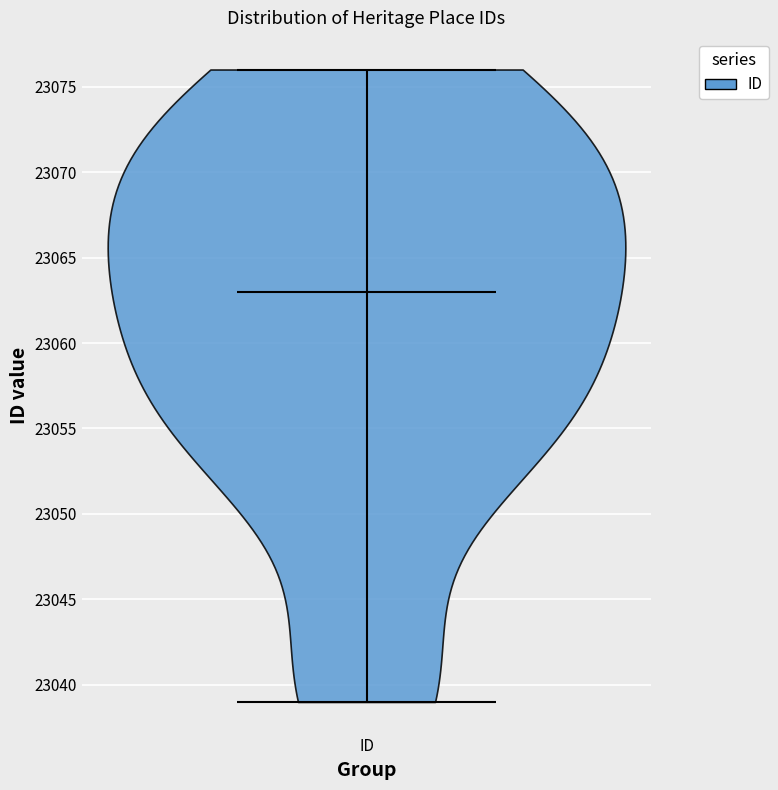

Read this violin plot against the y-axis: where its median line is, and the lowest and highest points the violin reaches. The values are not printed on the chart, so give them approximately, as read against the axis.

median line 23063, lowest point 23039, highest point 23076